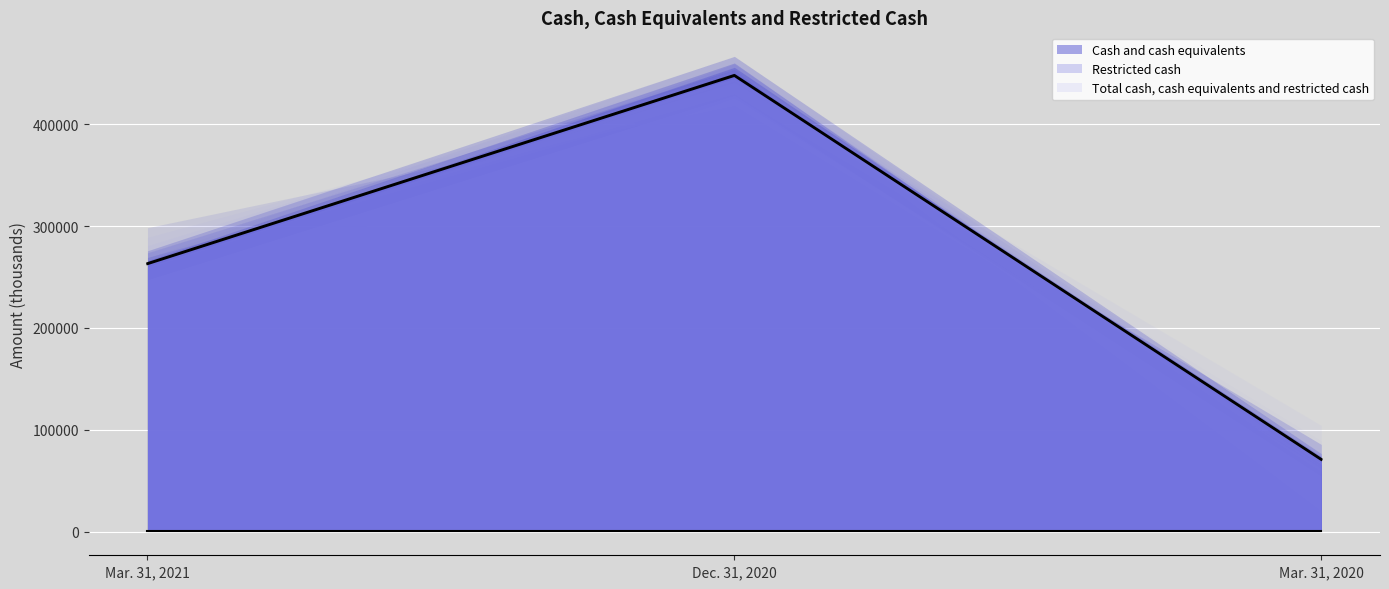

What is the label of the 2nd point from the left?

Dec. 31, 2020